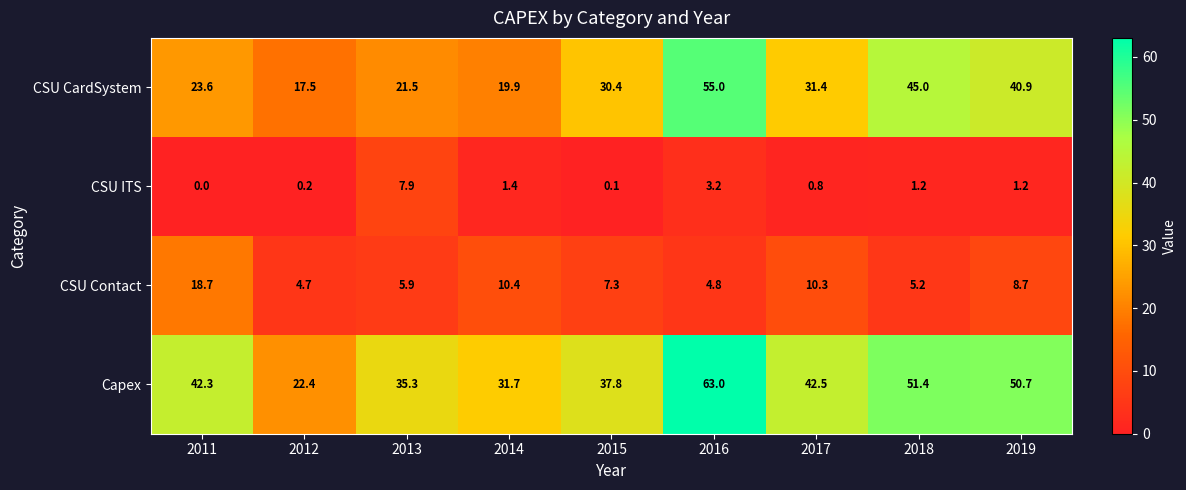

What is the average value of the CSU Contact series?

8.4